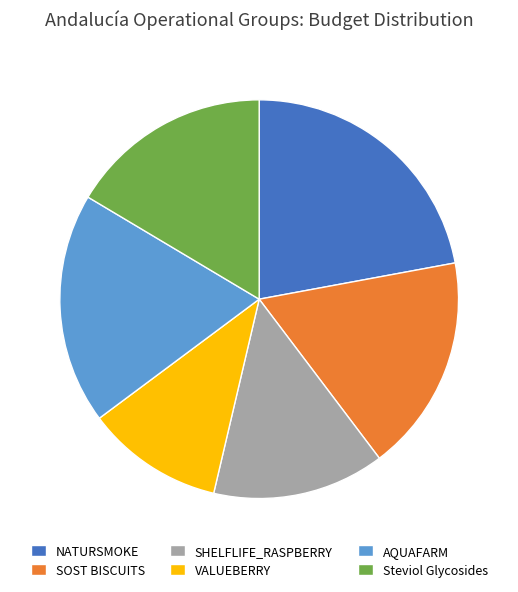

Approximately how many times larger is the value at Steviol Glycosides compared to SOST BISCUITS?

0.9